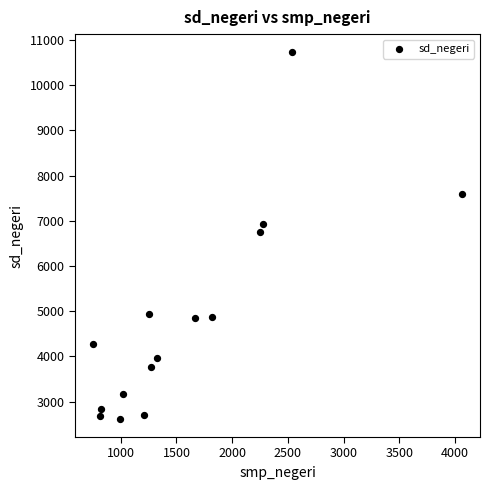

What is the range of X values (max minus min)?

3303